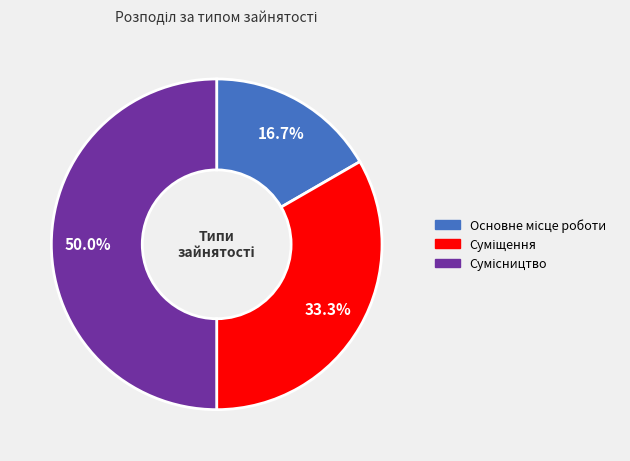

Count the number of slices in the pie.

3